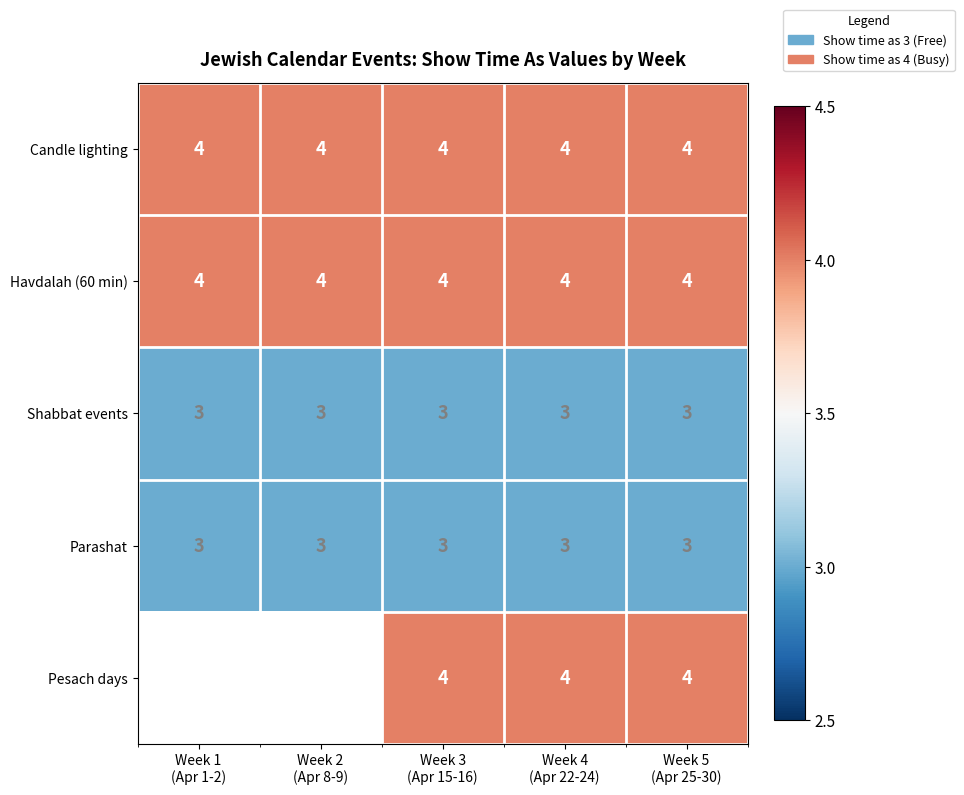

What is the minimum value for Havdalah (60 min)?

4